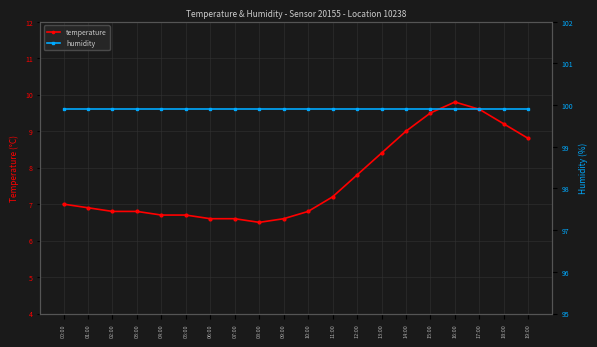

Which series has the largest total across all categories?

humidity